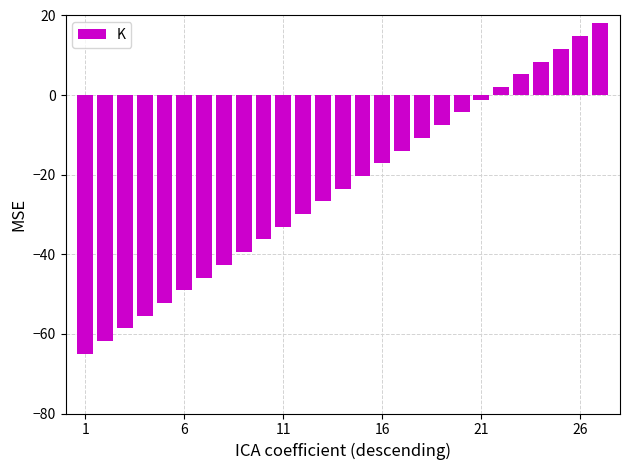

What is the difference between the maximum and second lowest values?

79.8